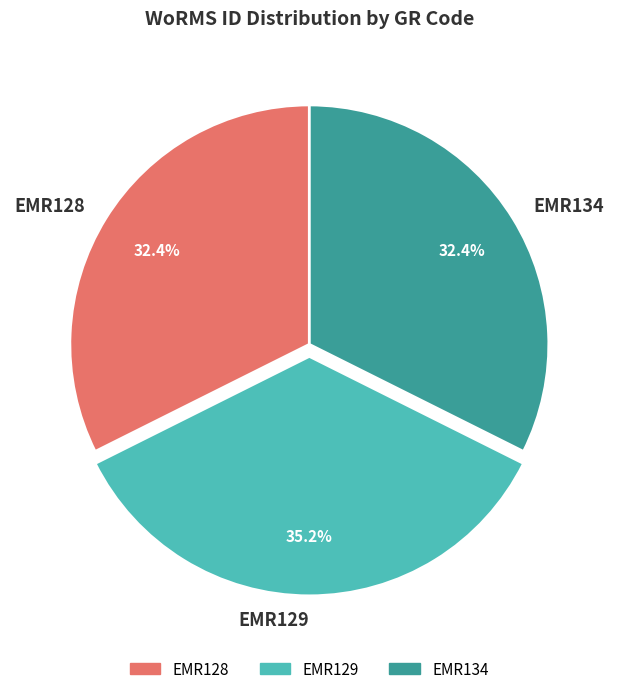

How many segments does this pie chart have?

3